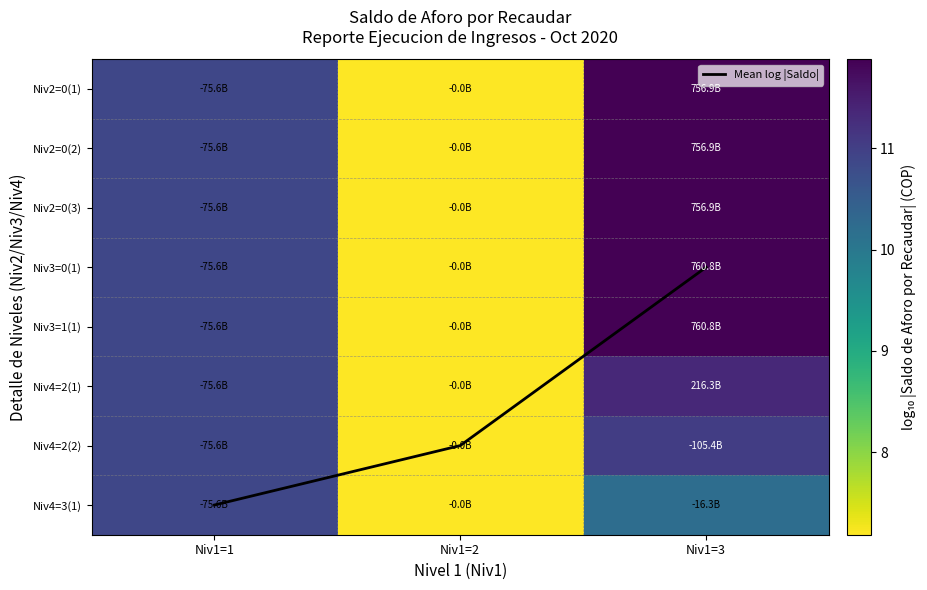

Where does the Niv2=0(3) series first go above 10?

Niv1=1